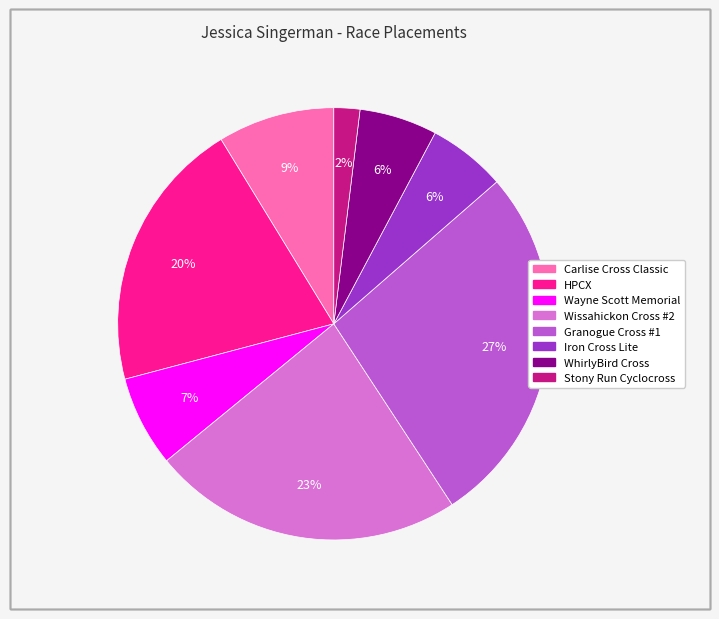

What is the largest slice in the pie chart?

Granogue Cross #1